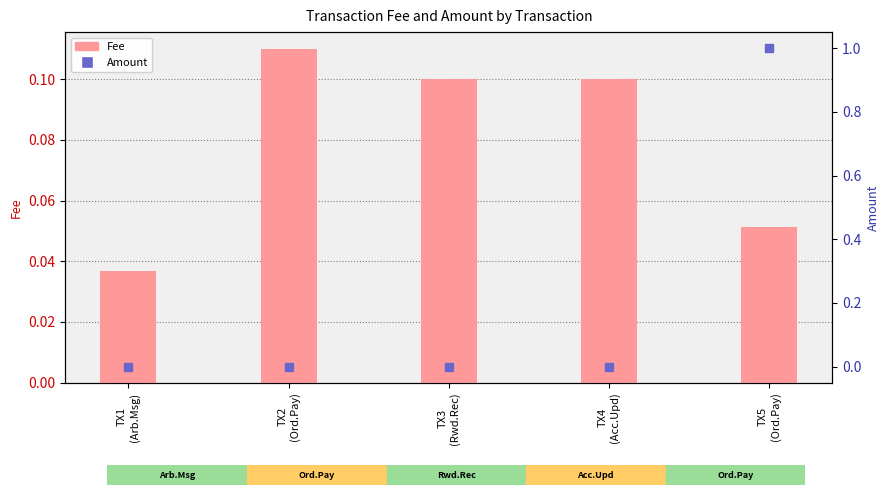

Which series contains the lowest Y value?

Amount